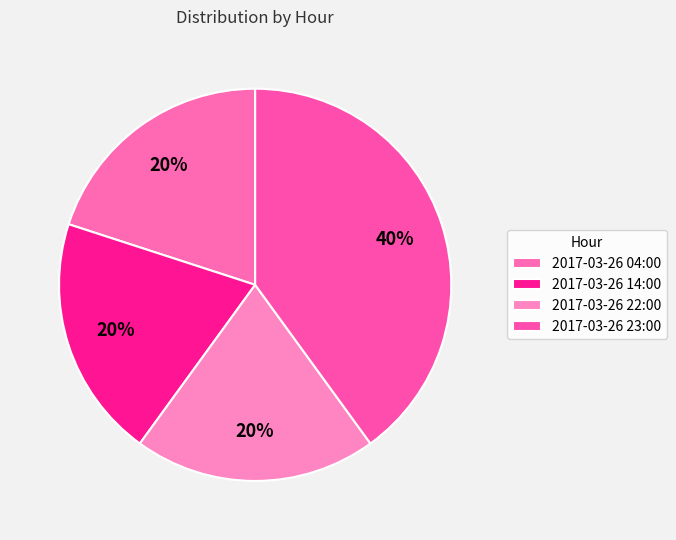

Which slice is the smallest?

2017-03-26 04:00